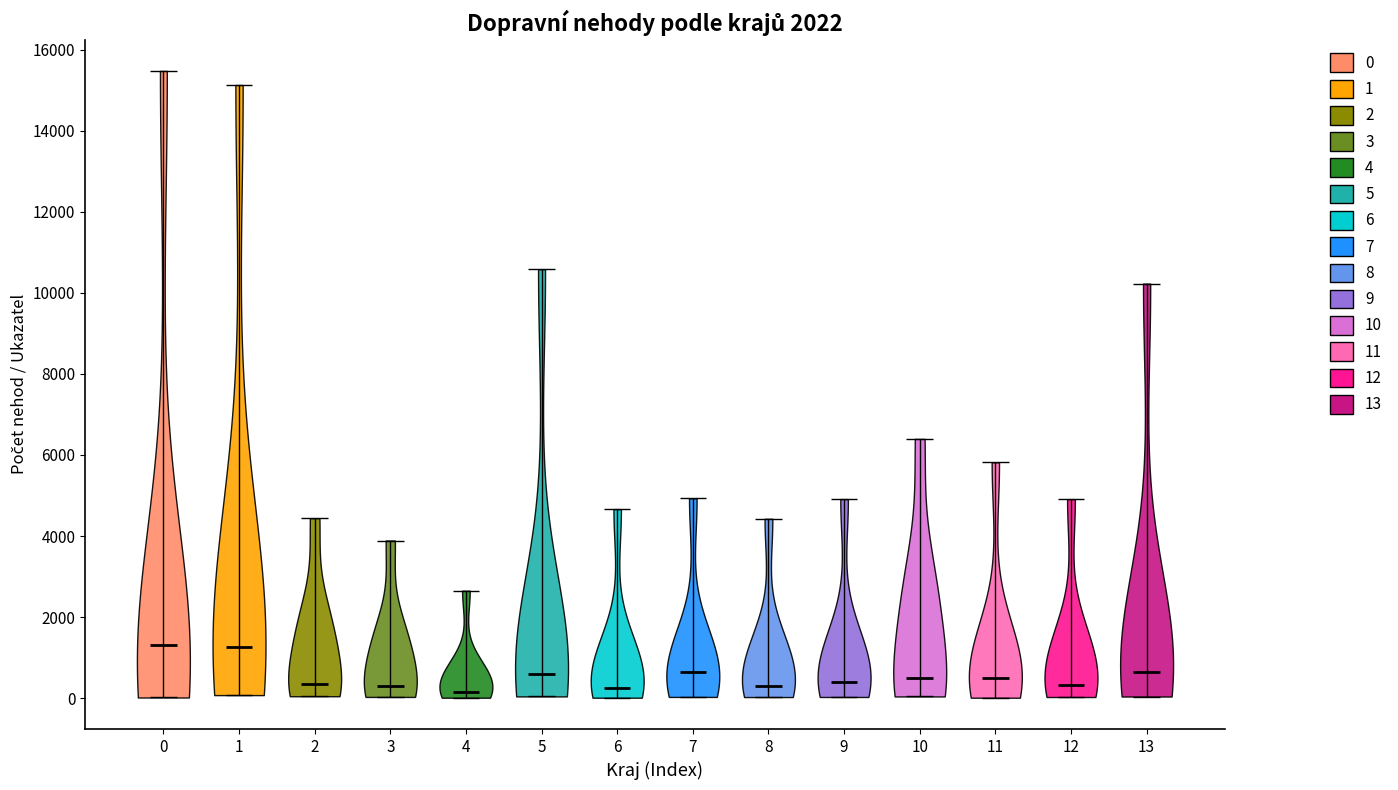

Reading left to right, read every violin against the y-axis: where its median line is, and the lowest and highest points it reaches. The values are not printed on the chart, so give them approximately, as read against the axis.

0: median line 1400, lowest point 0, highest point 15400
1: median line 1200, lowest point 0, highest point 15200
2: median line 400, lowest point 0, highest point 4400
3: median line 200, lowest point 0, highest point 3800
4: median line 200, lowest point 0, highest point 2600
5: median line 600, lowest point 0, highest point 10600
6: median line 200, lowest point 0, highest point 4600
7: median line 600, lowest point 0, highest point 5000
8: median line 200, lowest point 0, highest point 4400
9: median line 400, lowest point 0, highest point 5000
10: median line 400, lowest point 0, highest point 6400
11: median line 600, lowest point 0, highest point 5800
12: median line 400, lowest point 0, highest point 5000
13: median line 600, lowest point 0, highest point 10200